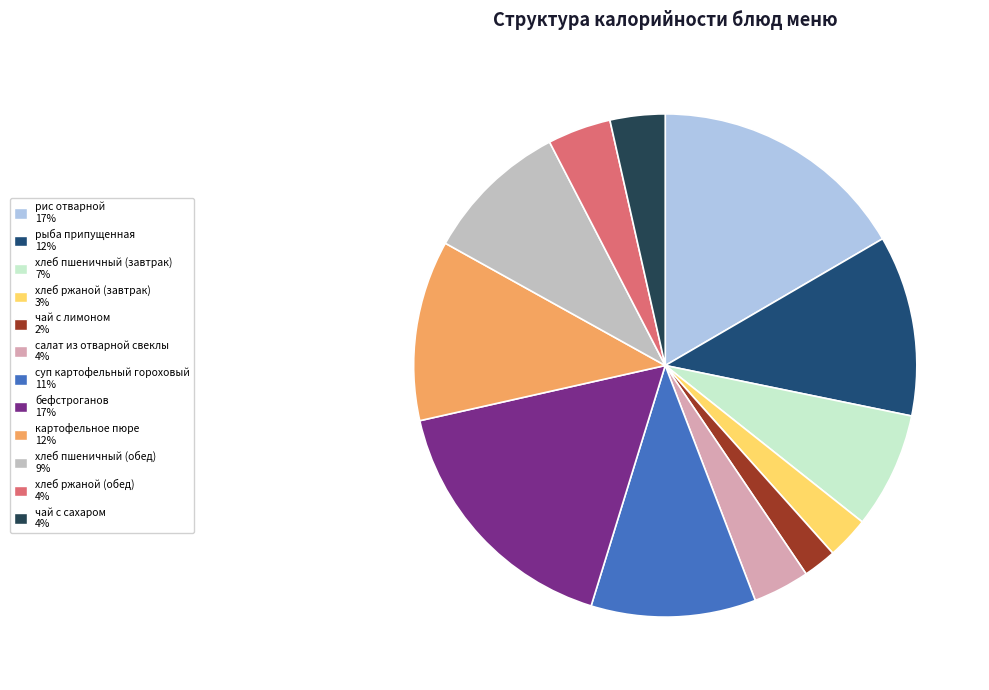

Which has a higher value, бефстроганов or хлеб ржаной (обед)?

бефстроганов